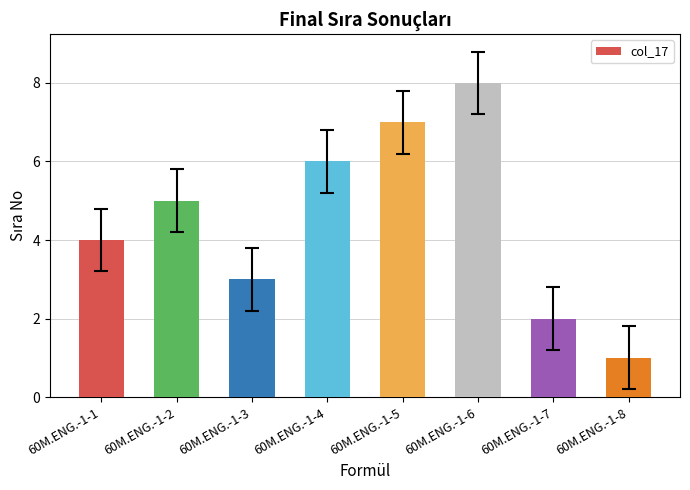

Where is the data nearest to the value 4?

60M.ENG.-1-1